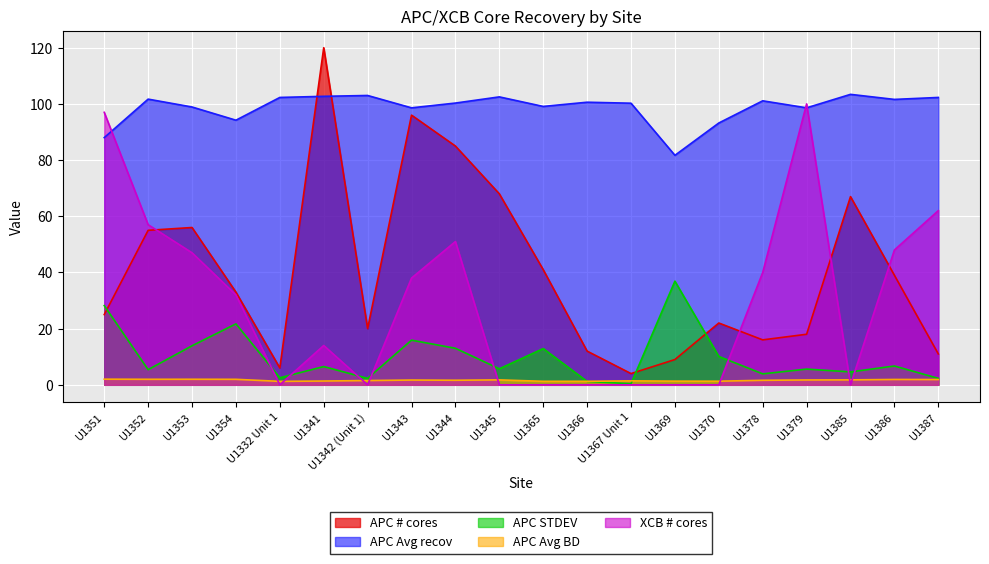

Which series has the widest spread of values?

APC # cores